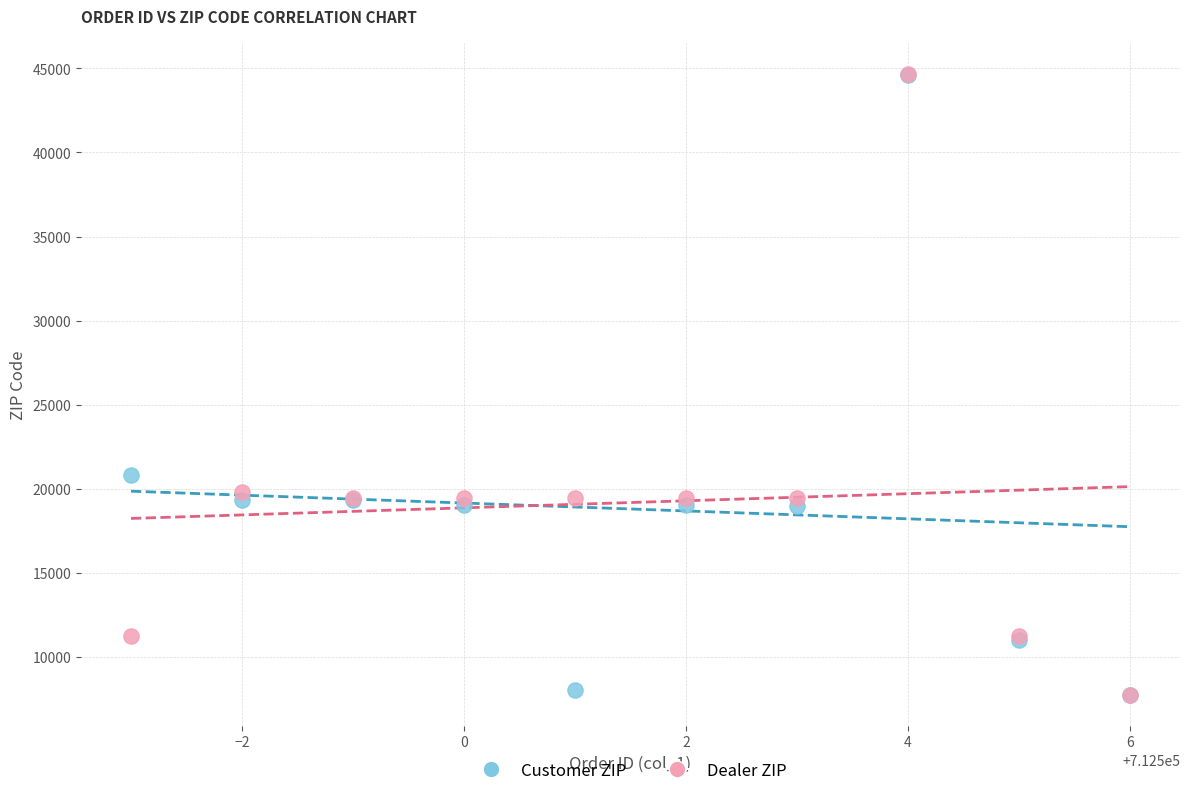

In the Customer ZIP series, what Y value is closest to 26189?

20817